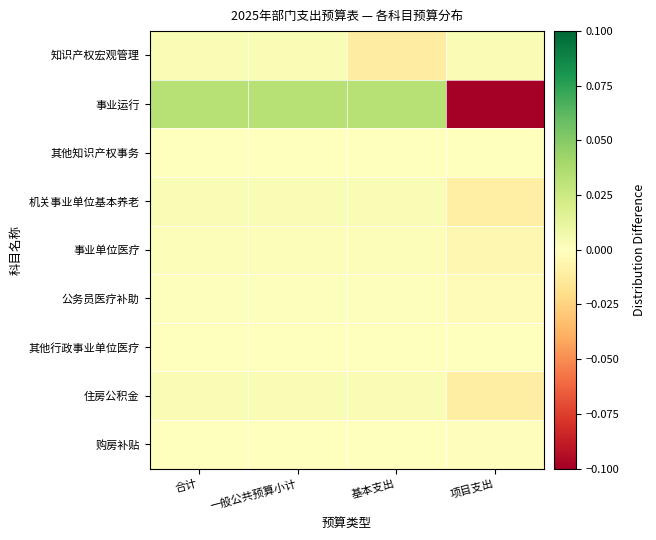

Reading left to right, what are all the values shown in this chart?

知识产权宏观管理: 合计=0.0	一般公共预算小计=0.0	基本支出=-0.0	项目支出=0.0
事业运行: 合计=0.0	一般公共预算小计=0.0	基本支出=0.0	项目支出=-0.1
其他知识产权事务: 合计=0.0	一般公共预算小计=0.0	基本支出=-0.0	项目支出=0.0
机关事业单位基本养老: 合计=0.0	一般公共预算小计=0.0	基本支出=0.0	项目支出=-0.0
事业单位医疗: 合计=0.0	一般公共预算小计=0.0	基本支出=0.0	项目支出=-0.0
公务员医疗补助: 合计=0.0	一般公共预算小计=0.0	基本支出=0.0	项目支出=-0.0
其他行政事业单位医疗: 合计=0.0	一般公共预算小计=0.0	基本支出=0.0	项目支出=-0.0
住房公积金: 合计=0.0	一般公共预算小计=0.0	基本支出=0.0	项目支出=-0.0
购房补贴: 合计=0.0	一般公共预算小计=0.0	基本支出=0.0	项目支出=-0.0